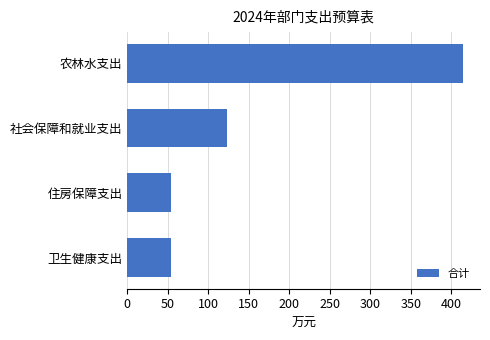

The chart shows a value of 414.9 at 农林水支出. True or false?

True